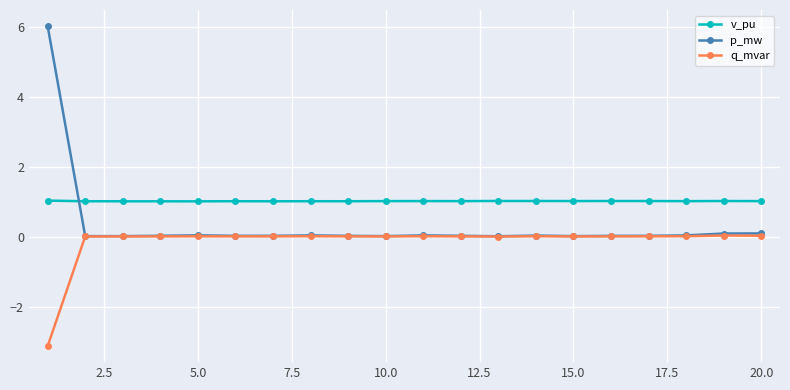

List the series in order of their overall mean, lowest first.

q_mvar, p_mw, v_pu